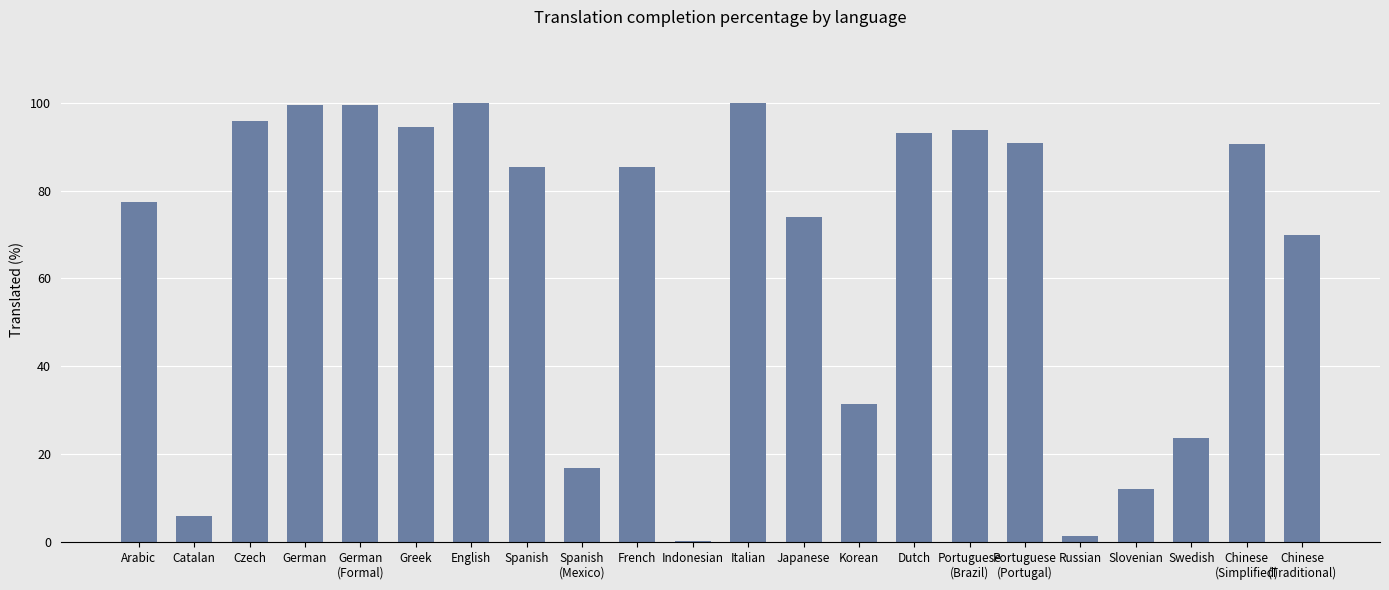

What is the sum of all values?

1441.1